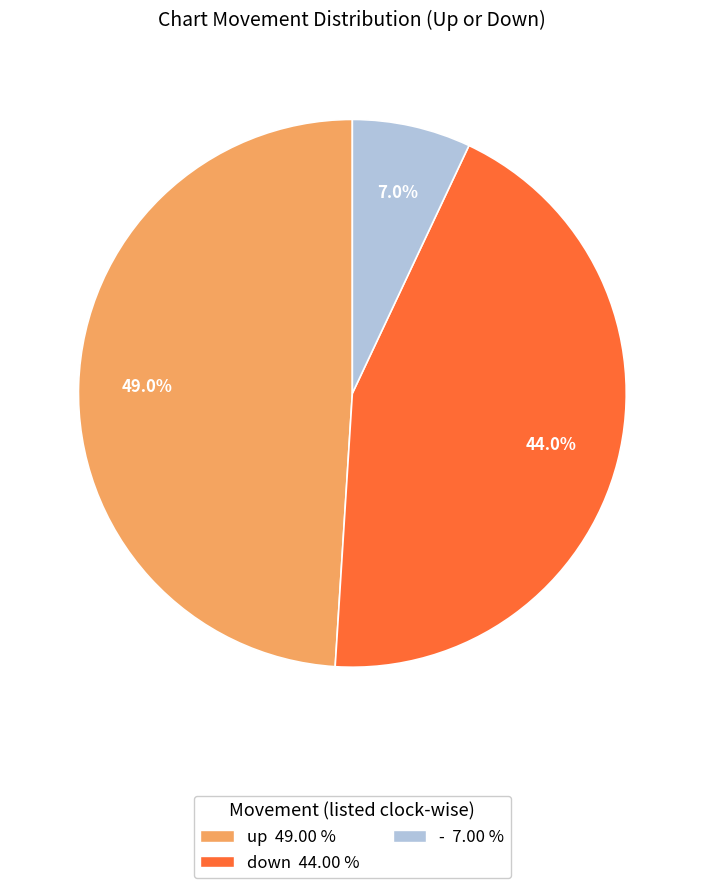

To the nearest percent, what is the difference between the up and - slice percentages?

42%